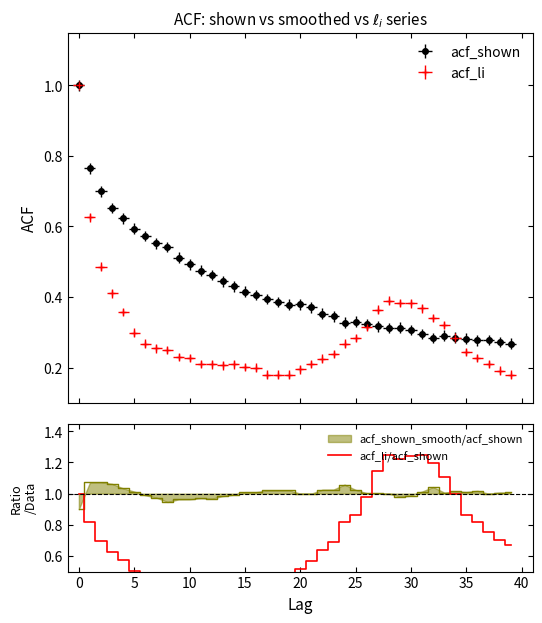

The chart shows a value of 1.2 at 31. True or false?

True